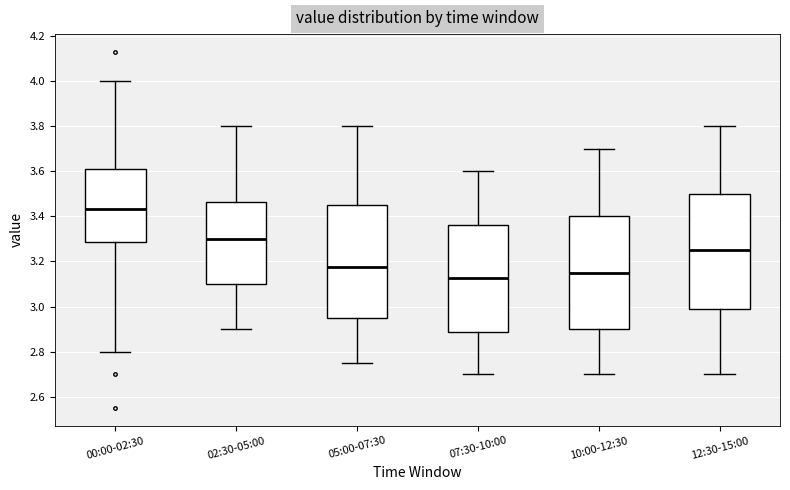

Reading left to right, read every box against the y-axis: the position of its median line, the range the box covers, and the ends of its whiskers. The values are not printed on the chart, so give them approximately, as read against the axis.

00:00-02:30: median 3.44, box 3.28 to 3.62, whiskers 2.80 to 4.00
02:30-05:00: median 3.30, box 3.10 to 3.46, whiskers 2.90 to 3.80
05:00-07:30: median 3.18, box 2.96 to 3.46, whiskers 2.76 to 3.80
07:30-10:00: median 3.12, box 2.88 to 3.36, whiskers 2.70 to 3.60
10:00-12:30: median 3.16, box 2.90 to 3.40, whiskers 2.70 to 3.70
12:30-15:00: median 3.26, box 2.98 to 3.50, whiskers 2.70 to 3.80